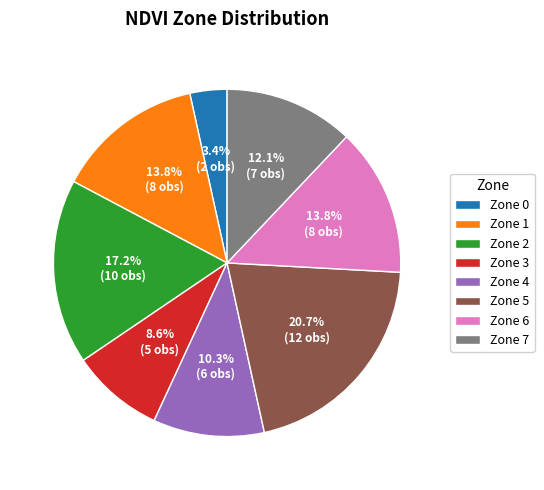

Approximately how many times larger is the value at Zone 5 compared to Zone 4?

2.0